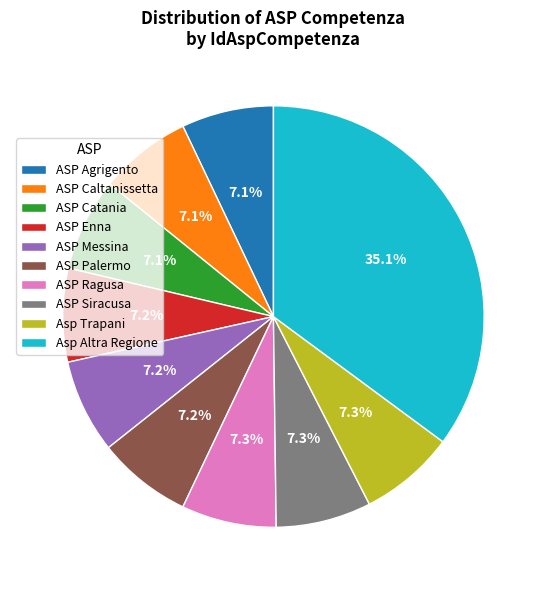

Is ASP Catania the majority of the pie?

No